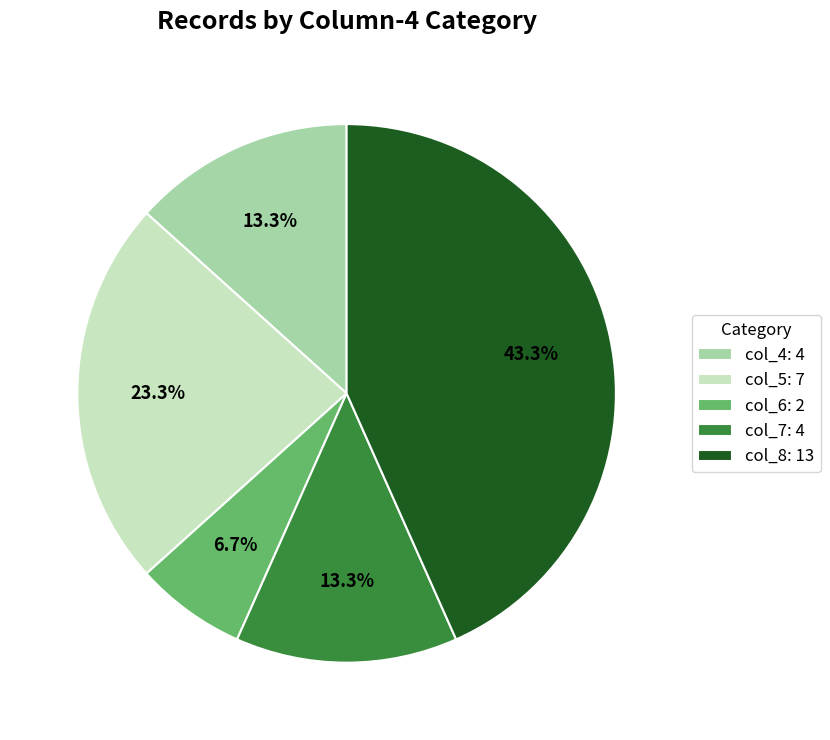

Is the sum of col_6: 2 and col_5: 7 greater than half?

No